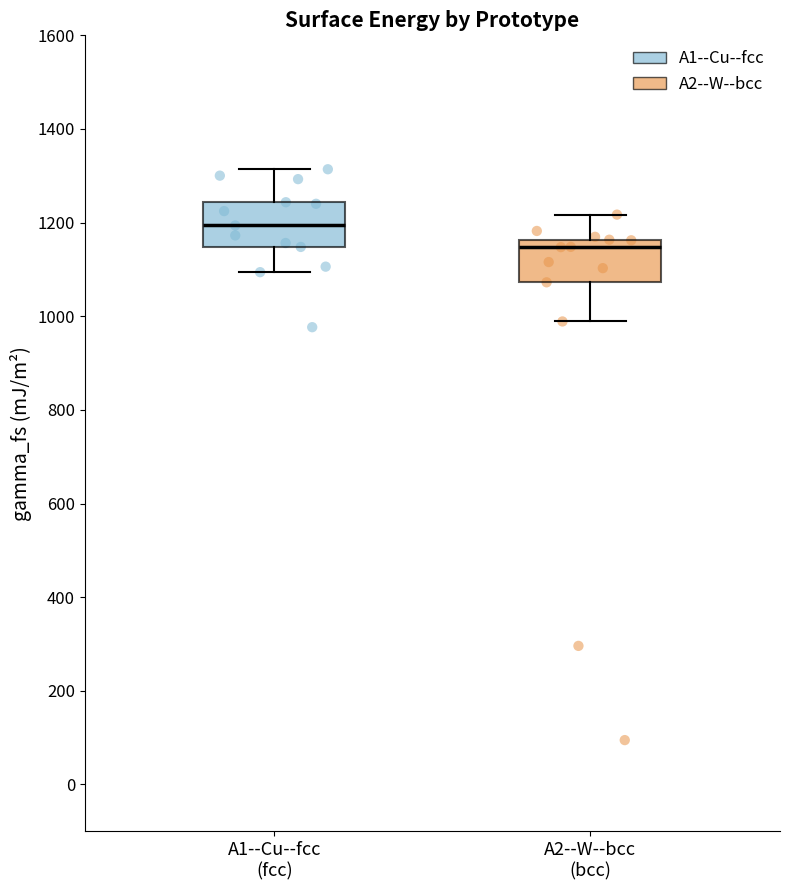

Reading left to right, transcribe this box plot: for each box, give where its median line is, the range the box spans, and where its two whiskers end, as read against the y-axis. The values are not printed on the chart, so give them approximately, as read against the axis.

A1--Cu--fcc (fcc): median 1200, box 1140 to 1240, whiskers 1100 to 1320
A2--W--bcc (bcc): median 1140, box 1080 to 1160, whiskers 980 to 1220